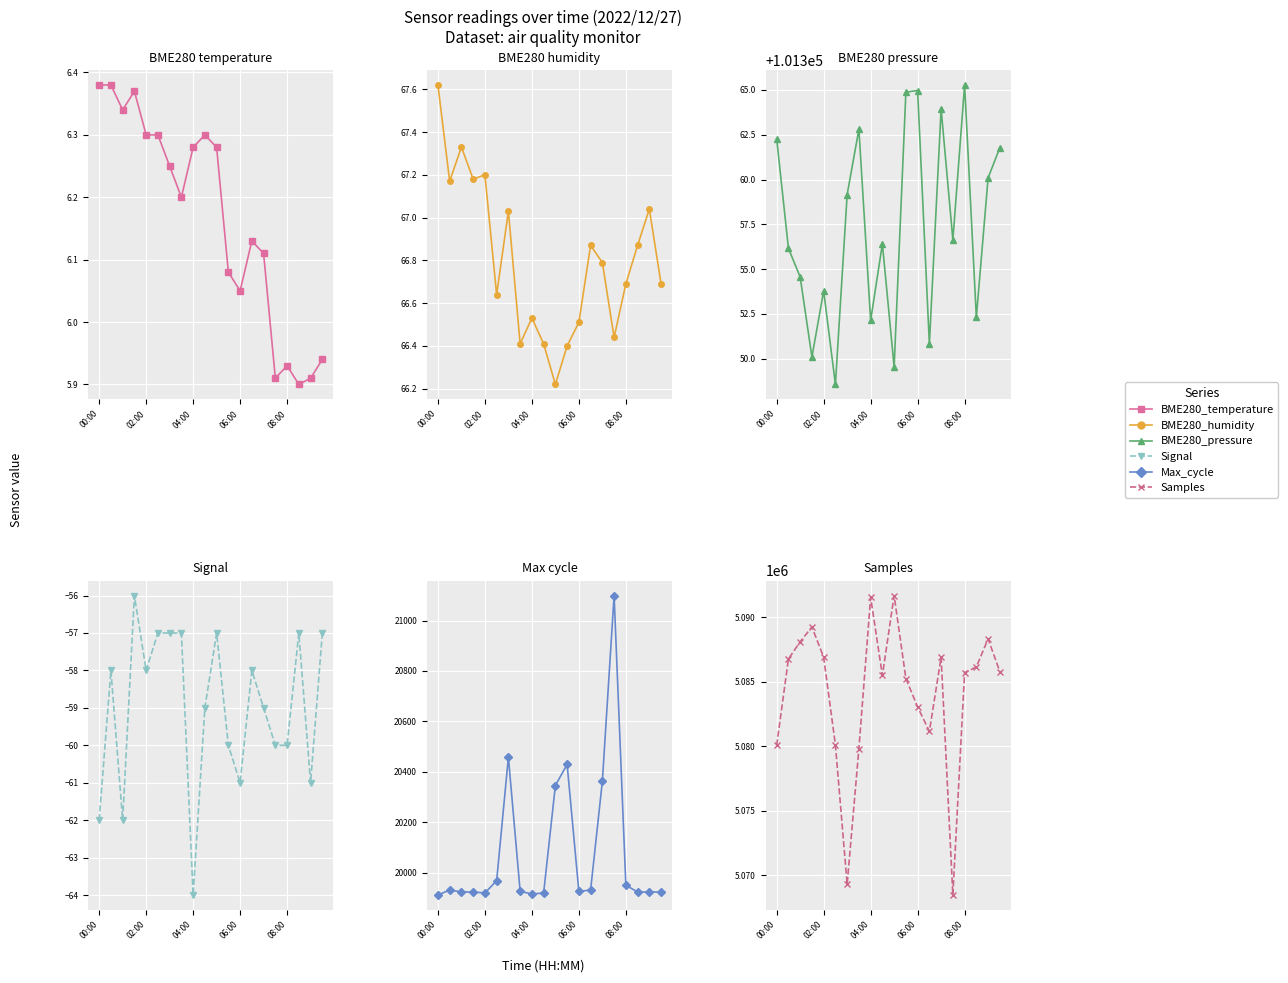

What is the difference between the Signal values at 13 and 9?

1.0